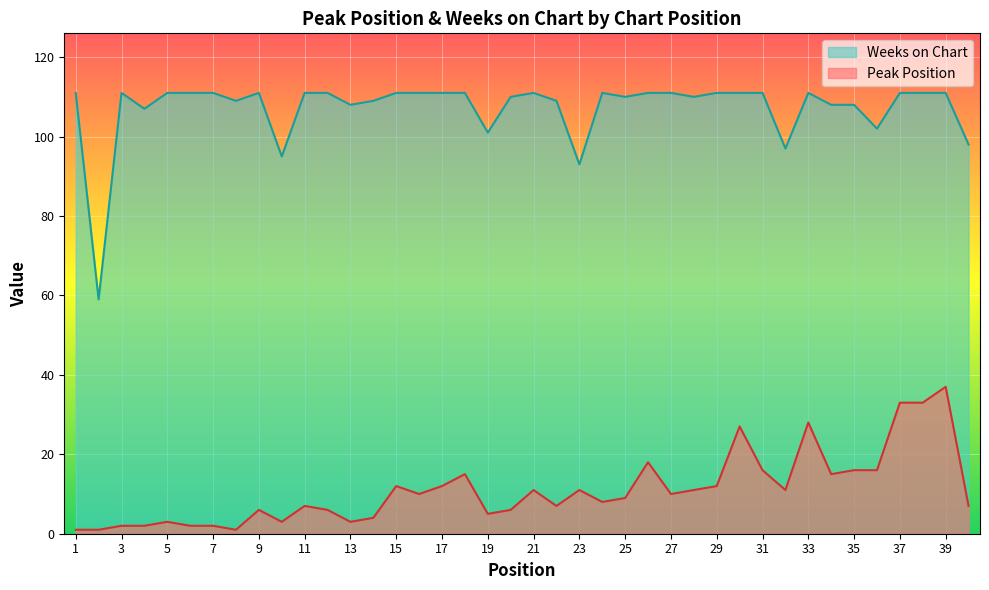

At 4, list the series in order from smallest to largest.

Peak Position, Weeks on Chart